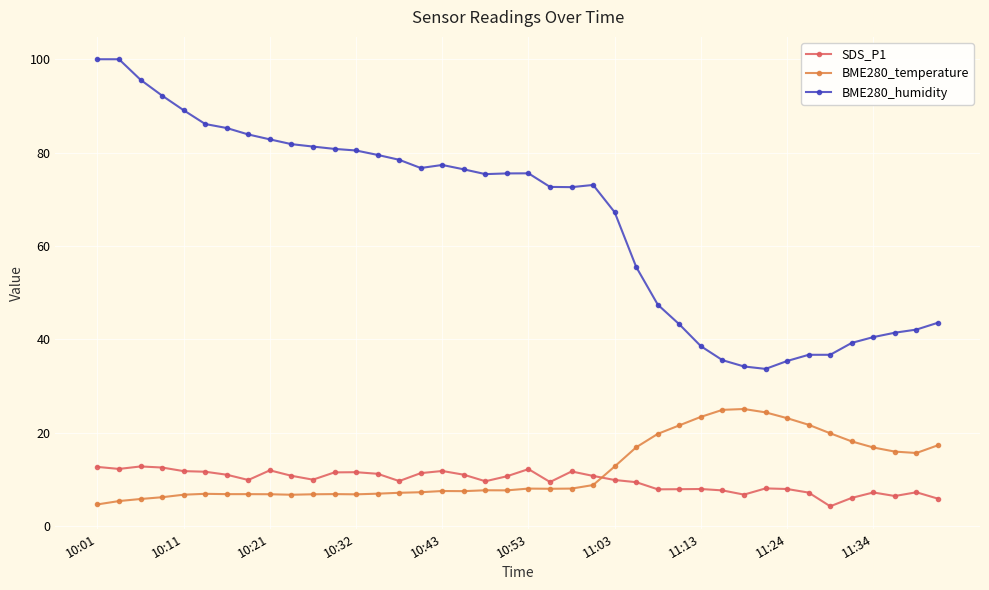

True or false: BME280_temperature and BME280_humidity cross at least once.

False